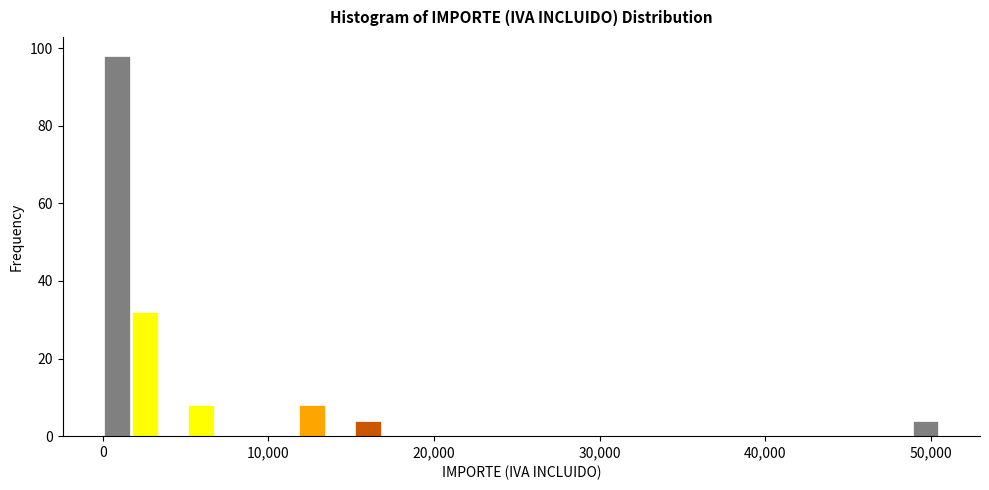

Read against the x-axis, roughly where is the centre of the tallest bar?

1000